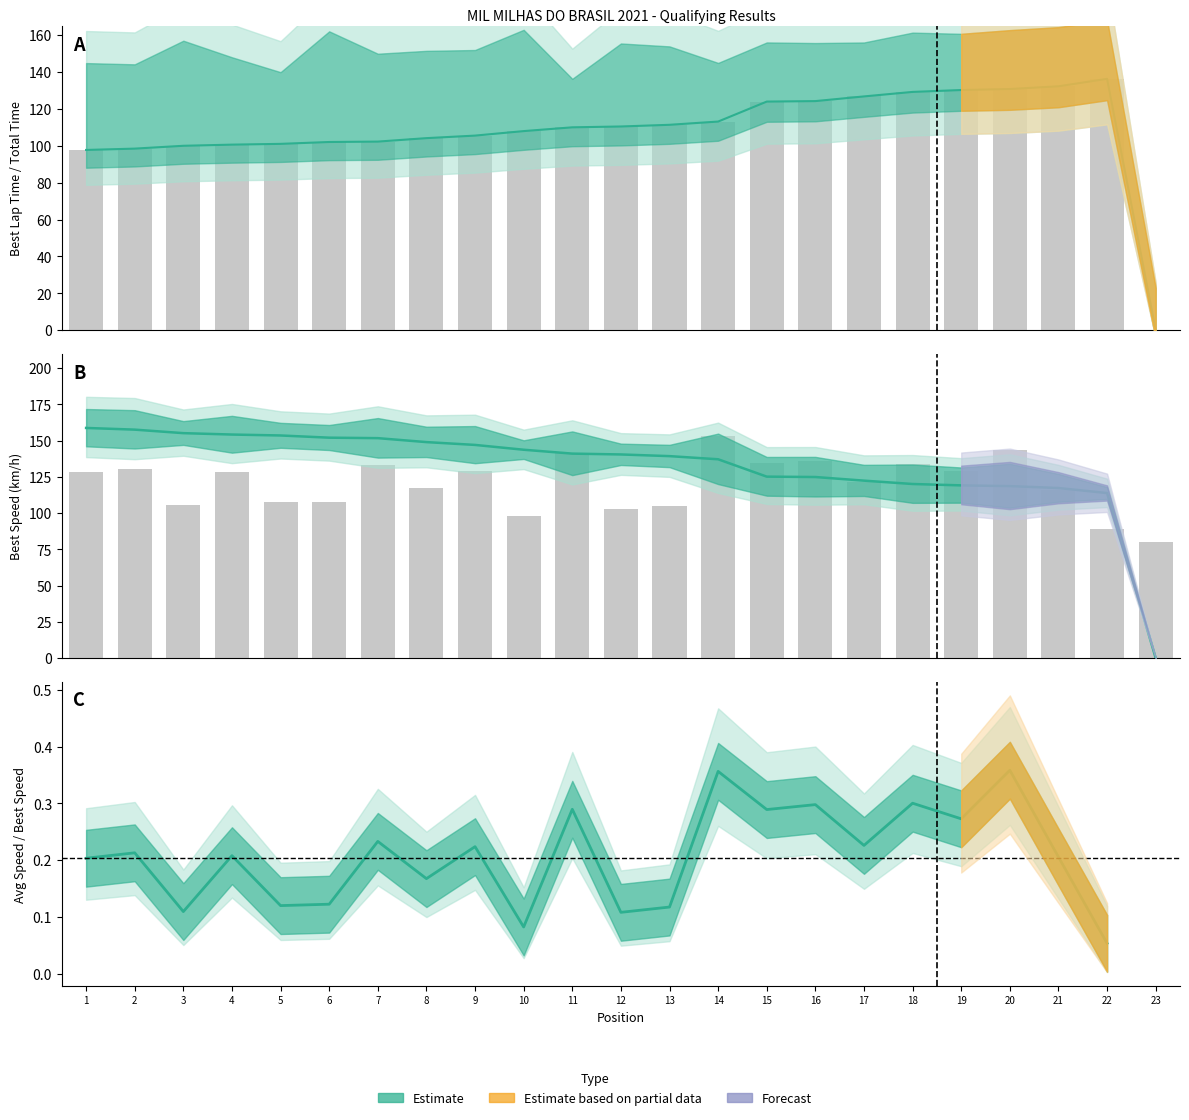

At how many categories does at least one series exceed 92?

22